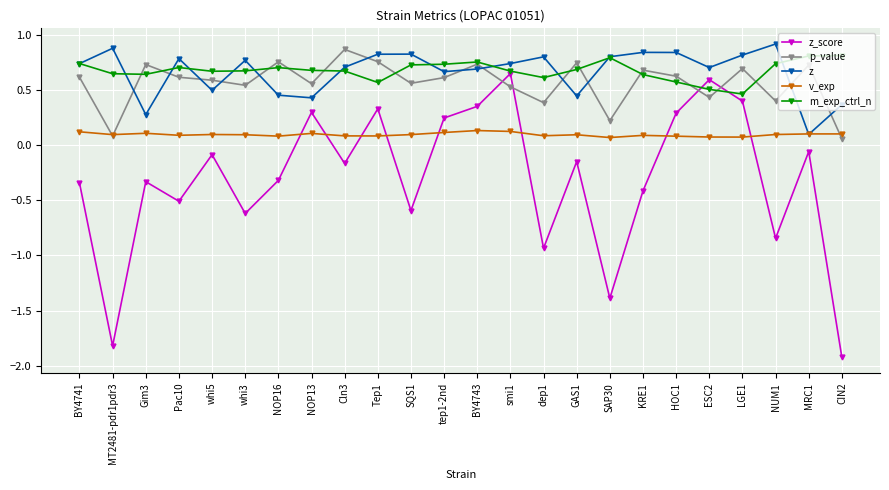

At which category does p_value reach its first local peak?

Gim3